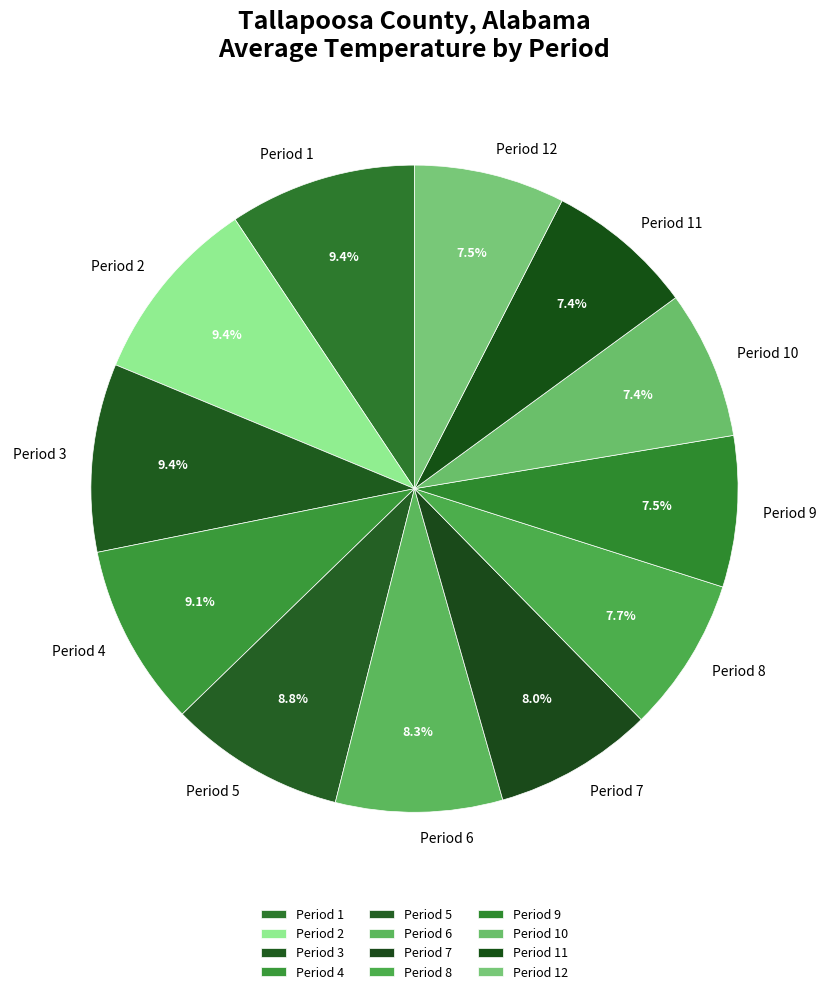

How much of the chart is everything except Period 8?

92.3%